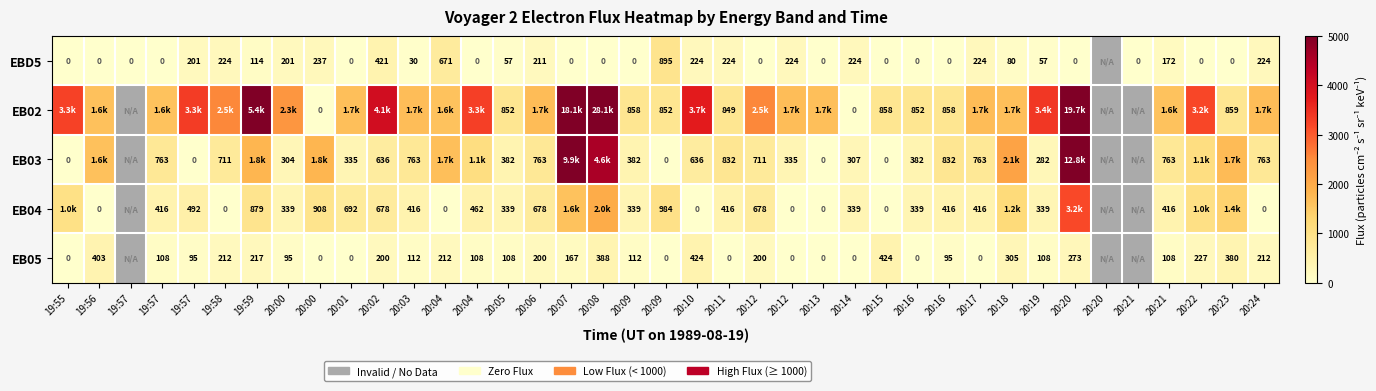

How many values in the EB05 series are below 108?

13